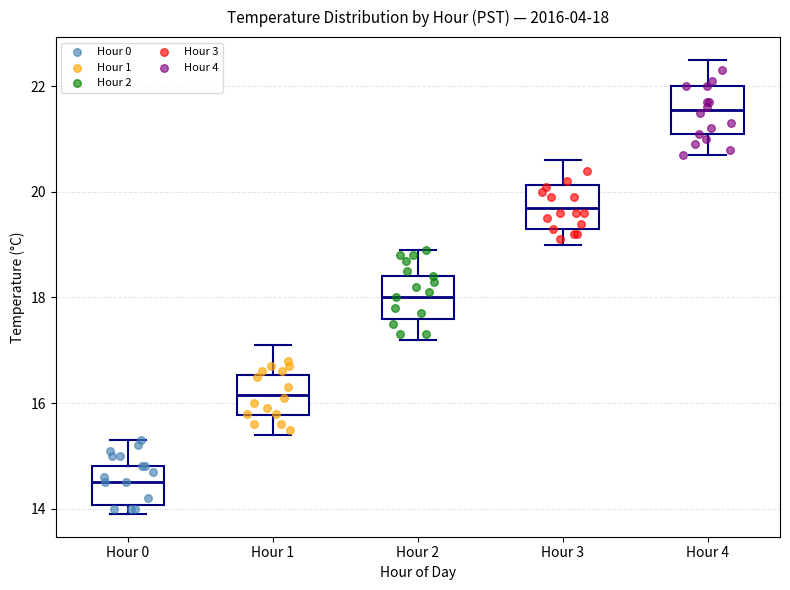

Which box has the lowest median line?

Hour 0